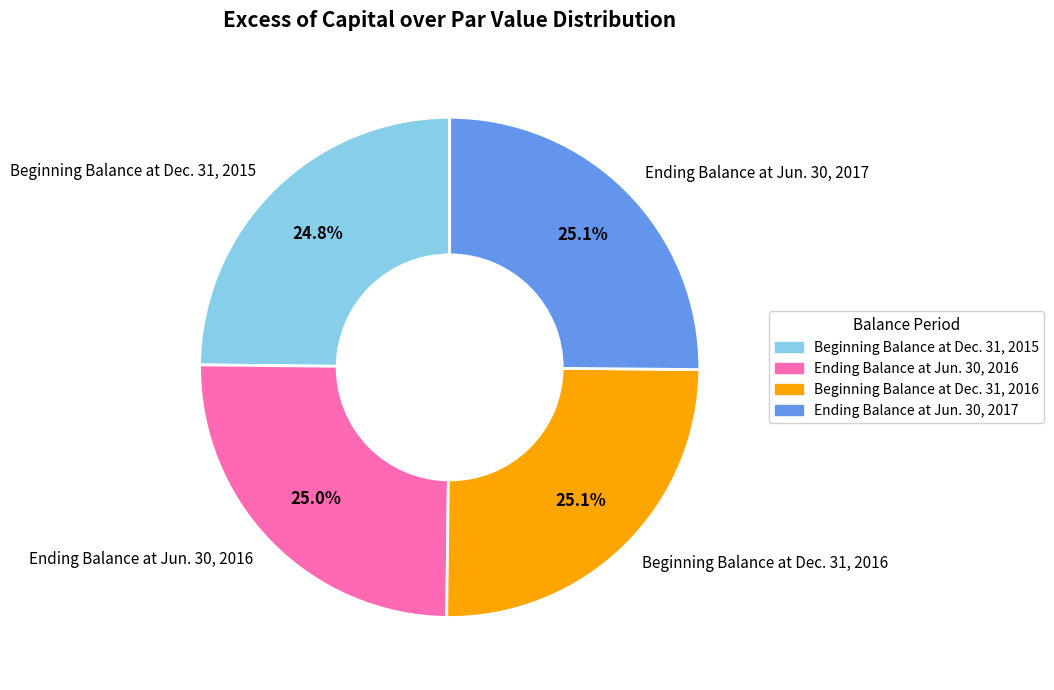

Is Beginning Balance at Dec. 31, 2016 the majority of the pie?

No